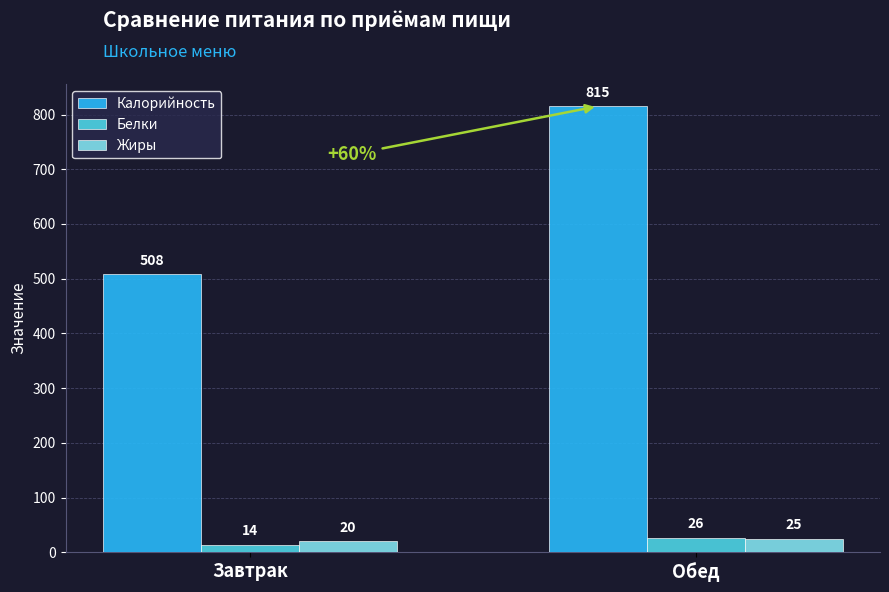

What is the label of the 1st bar from the right?

Обед